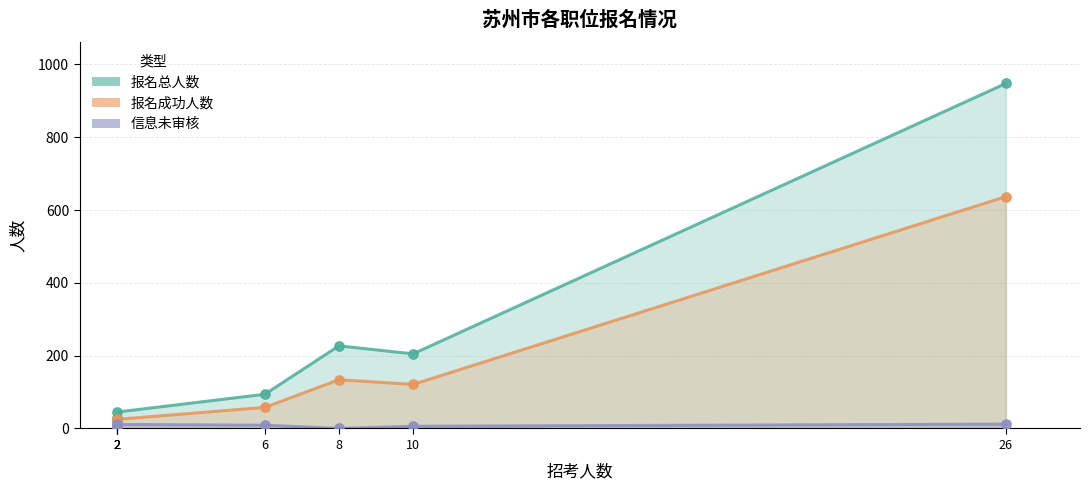

What is the total value across all series at 苏州市公安机关一 [0205]?

81